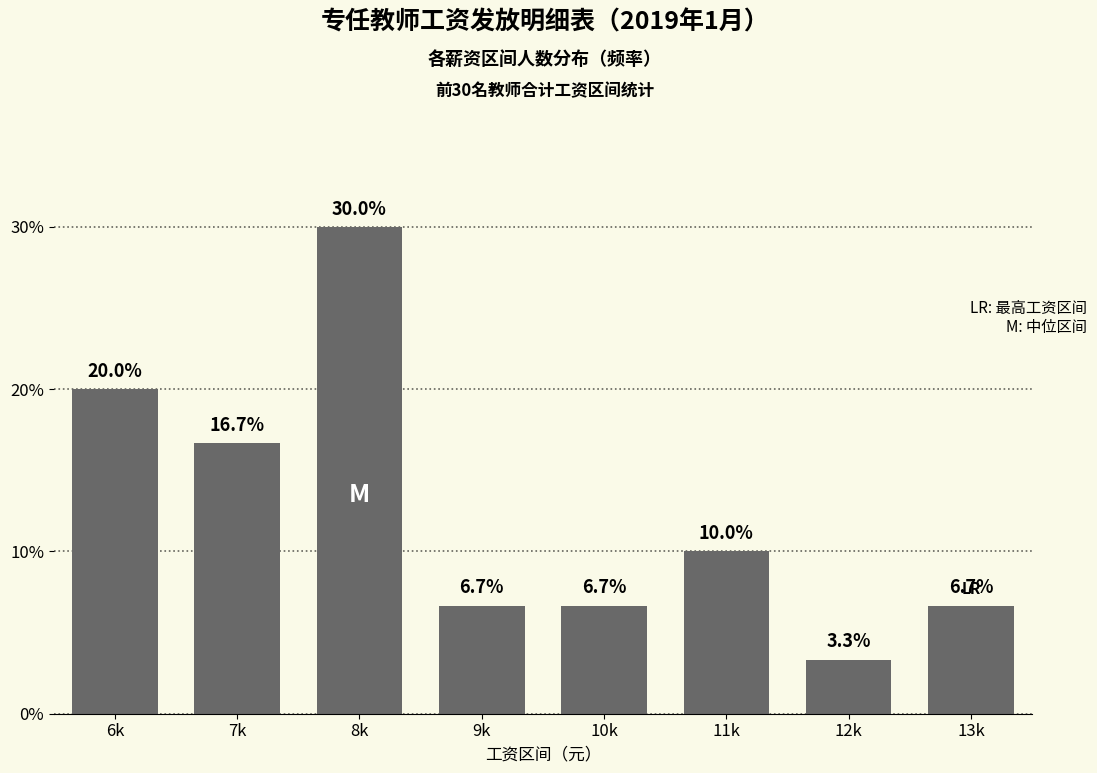

Where is the data nearest to the value 16?

7k